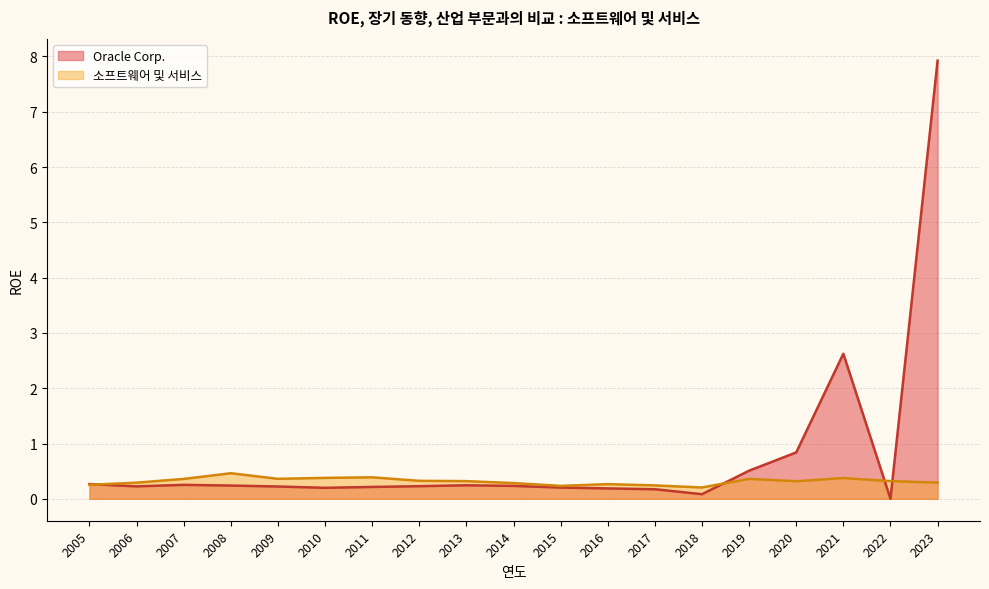

Reading left to right, what are all the values shown in this chart?

Oracle Corp.: 2023=7.9	2022=0.0	2021=2.6	2020=0.8	2019=0.5	2018=0.1	2017=0.2	2016=0.2	2015=0.2	2014=0.2	2013=0.2	2012=0.2	2011=0.2	2010=0.2	2009=0.2	2008=0.2	2007=0.3	2006=0.2	2005=0.3
소프트웨어 및 서비스: 2023=0.3	2022=0.3	2021=0.4	2020=0.3	2019=0.4	2018=0.2	2017=0.2	2016=0.3	2015=0.2	2014=0.3	2013=0.3	2012=0.3	2011=0.4	2010=0.4	2009=0.4	2008=0.5	2007=0.4	2006=0.3	2005=0.3